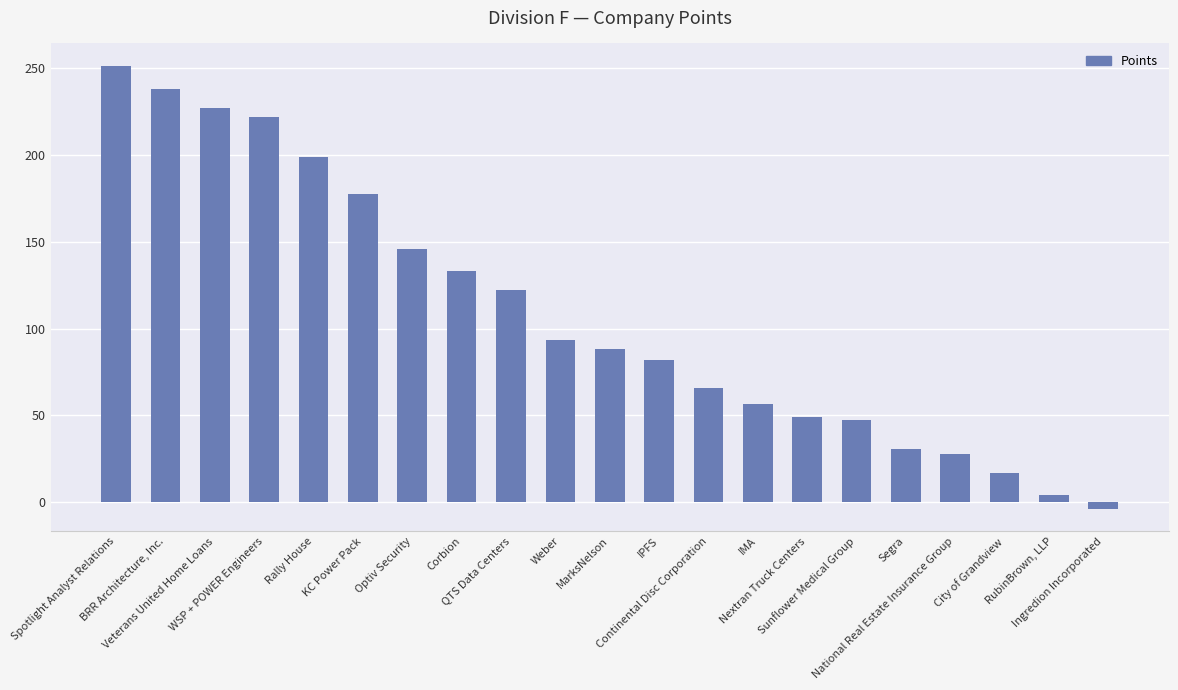

Reading left to right, extract all data points from this chart.

251.5	238.0	227.0	222.0	199.0	177.5	146.0	133.0	122.5	93.5	88.0	82.0	66.0	56.5	49.0	47.5	30.5	27.5	17.0	4.0	-4.0